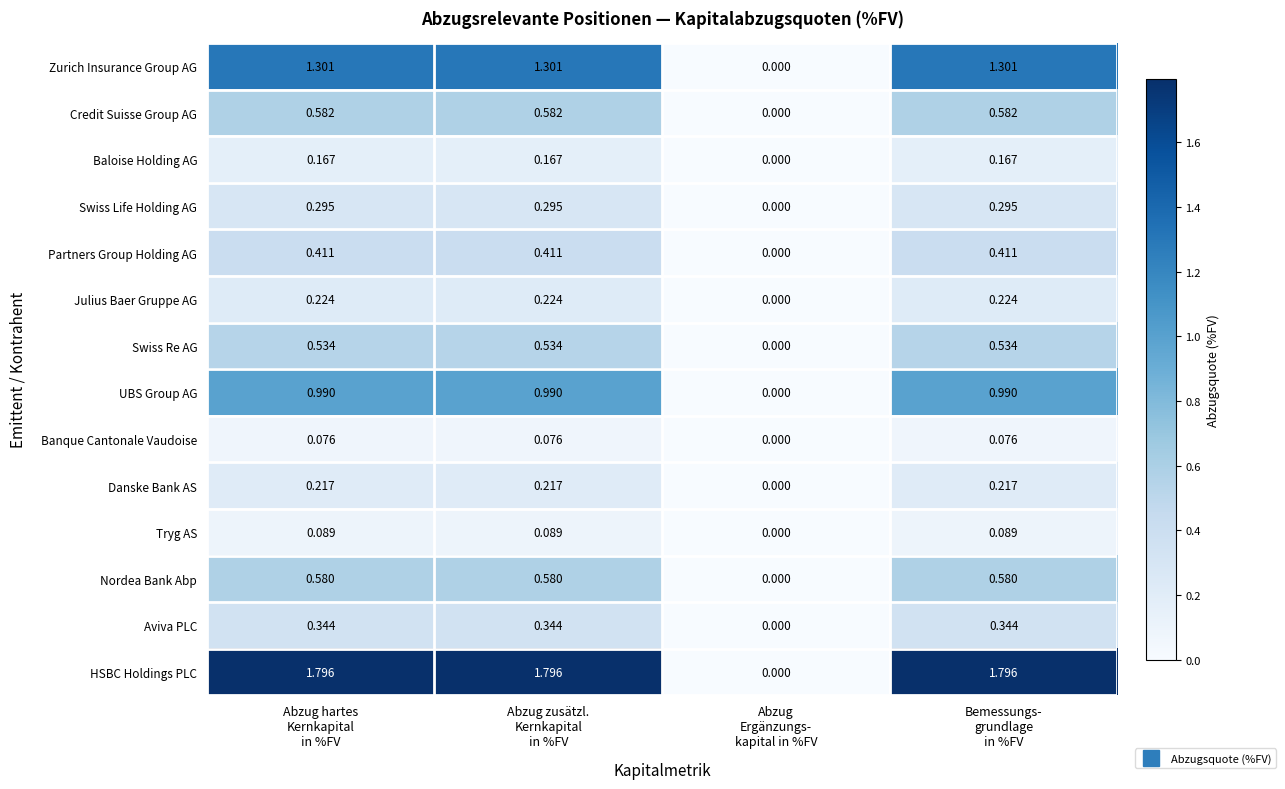

Rank the series by their maximum value, from highest to lowest.

HSBC Holdings PLC, Zurich Insurance Group AG, UBS Group AG, Credit Suisse Group AG, Nordea Bank Abp, Swiss Re AG, Partners Group Holding AG, Aviva PLC, Swiss Life Holding AG, Julius Baer Gruppe AG, Danske Bank AS, Baloise Holding AG, Tryg AS, Banque Cantonale Vaudoise